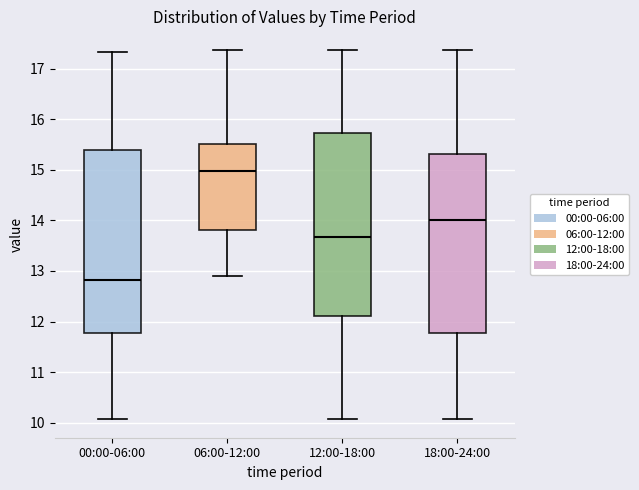

Reading left to right, transcribe this box plot: for each box, give where its median line is, the range the box spans, and where its two whiskers end, as read against the y-axis. The values are not printed on the chart, so give them approximately, as read against the axis.

00:00-06:00: median 12.8, box 11.8 to 15.4, whiskers 10.1 to 17.3
06:00-12:00: median 15.0, box 13.8 to 15.5, whiskers 12.9 to 17.4
12:00-18:00: median 13.7, box 12.1 to 15.7, whiskers 10.1 to 17.4
18:00-24:00: median 14.0, box 11.8 to 15.3, whiskers 10.1 to 17.4